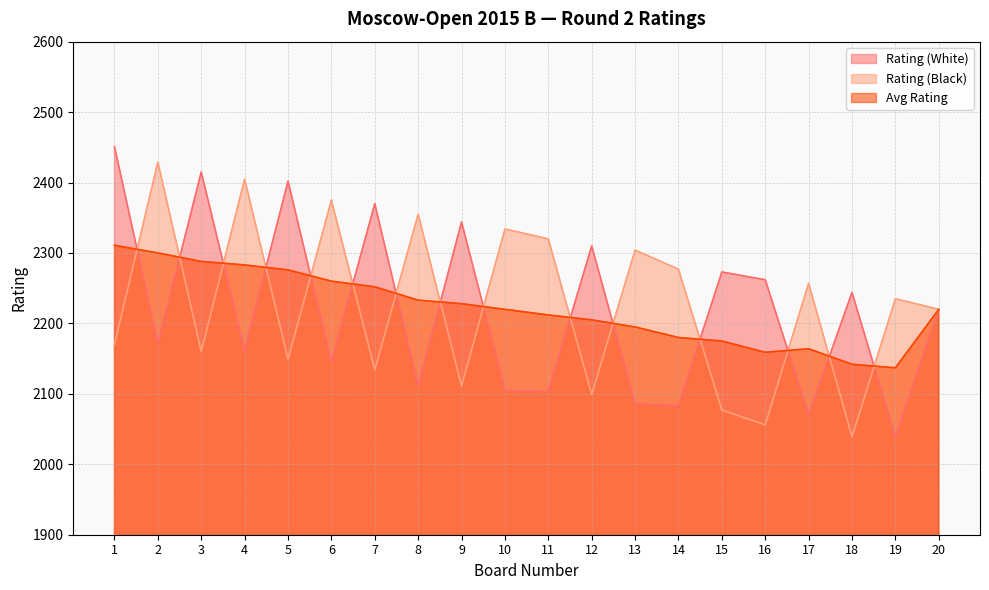

At which label does Rating (Black) first exceed 2235?

2